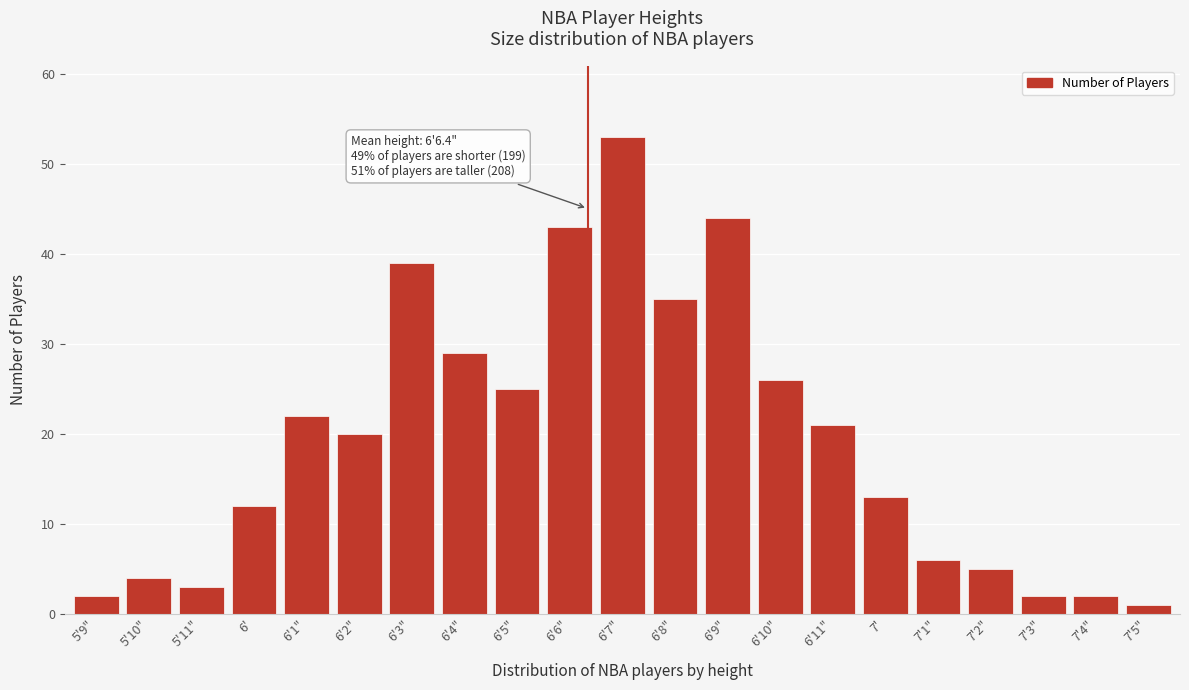

Reading left to right, transcribe all the data shown in this chart.

5'9"=2	5'10"=4	5'11"=3	6'=12	6'1"=22	6'2"=20	6'3"=39	6'4"=29	6'5"=25	6'6"=43	6'7"=53	6'8"=35	6'9"=44	6'10"=26	6'11"=21	7'=13	7'1"=6	7'2"=5	7'3"=2	7'4"=2	7'5"=1